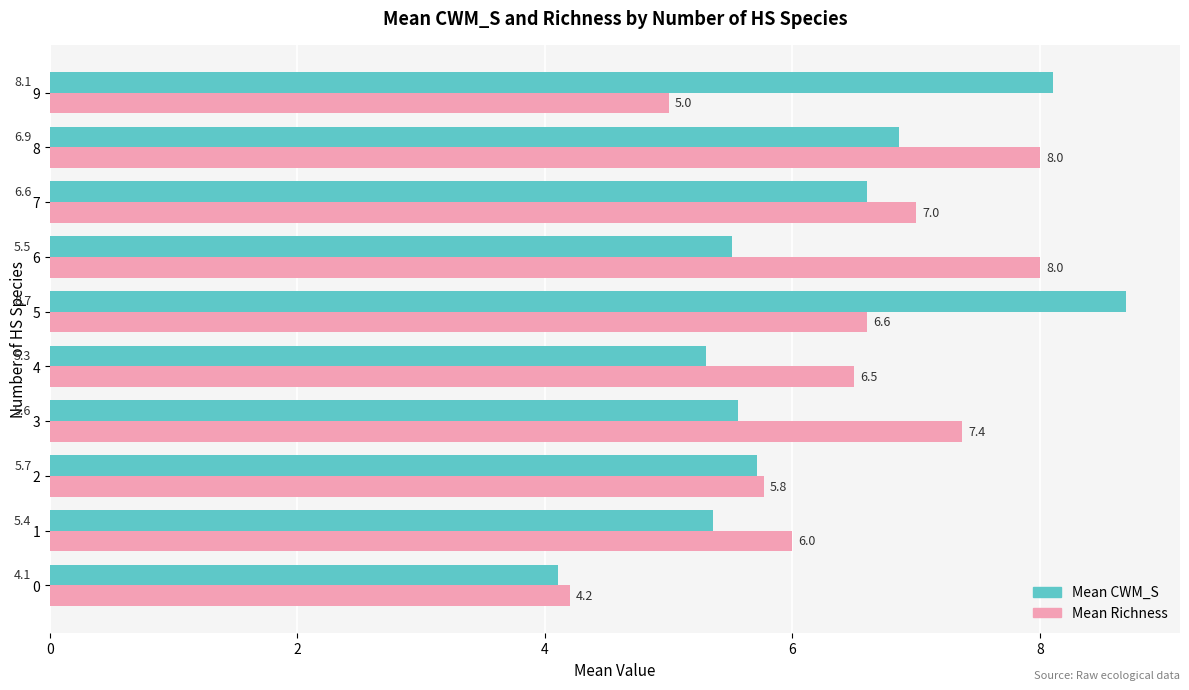

List the labels in order of Mean CWM_S value, largest first.

5, 9, 8, 7, 2, 3, 6, 1, 4, 0